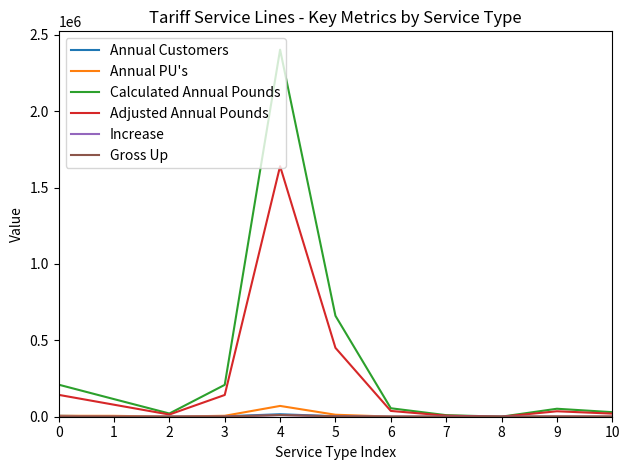

At which label is Annual PU's closest to 35330?

5